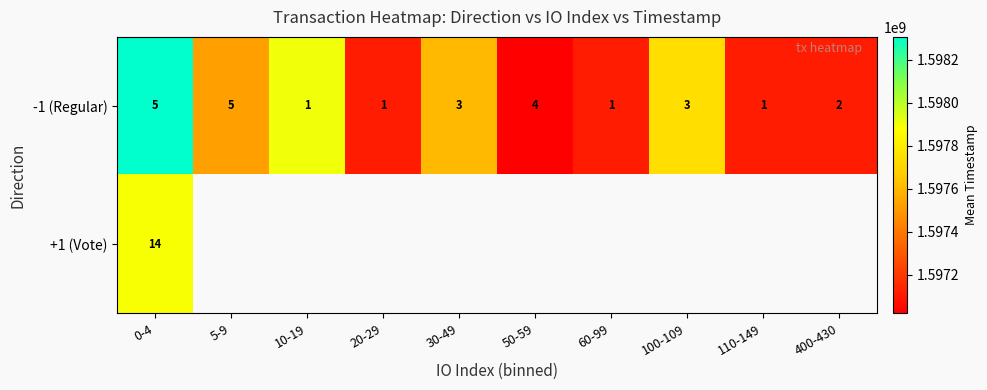

What is the total value across all series at 0-4?

19.0